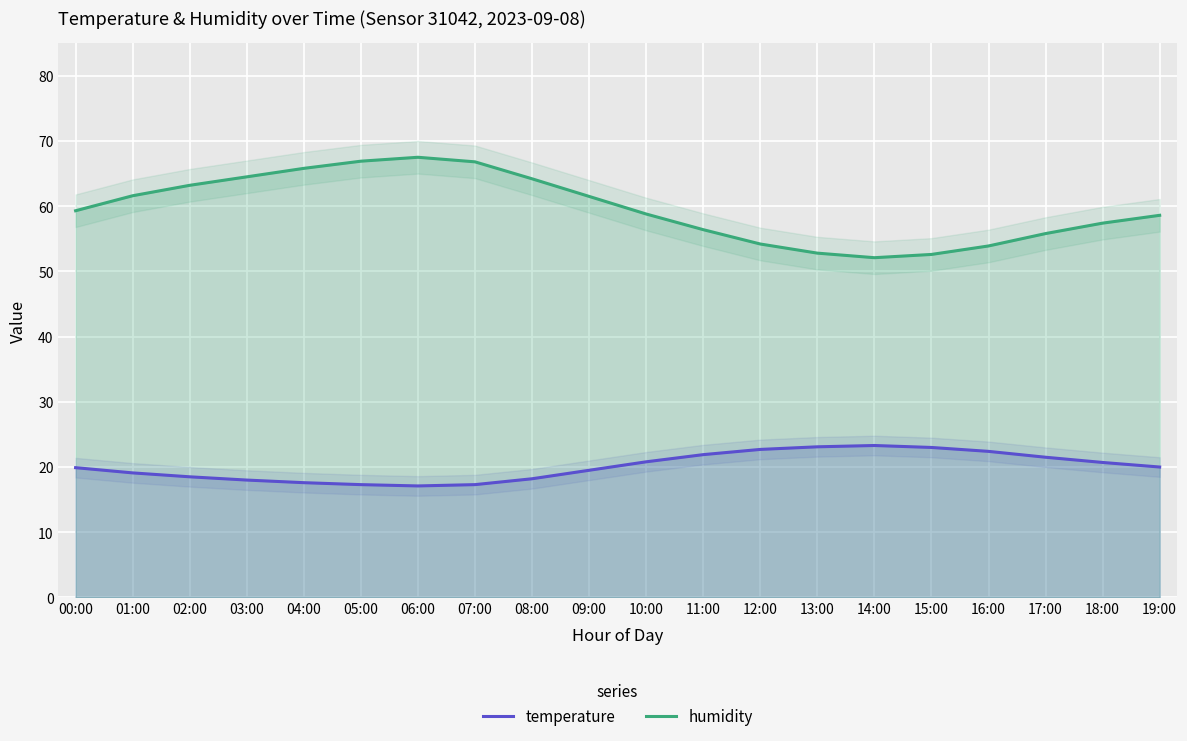

Rank the series by their average value, from highest to lowest.

humidity, temperature